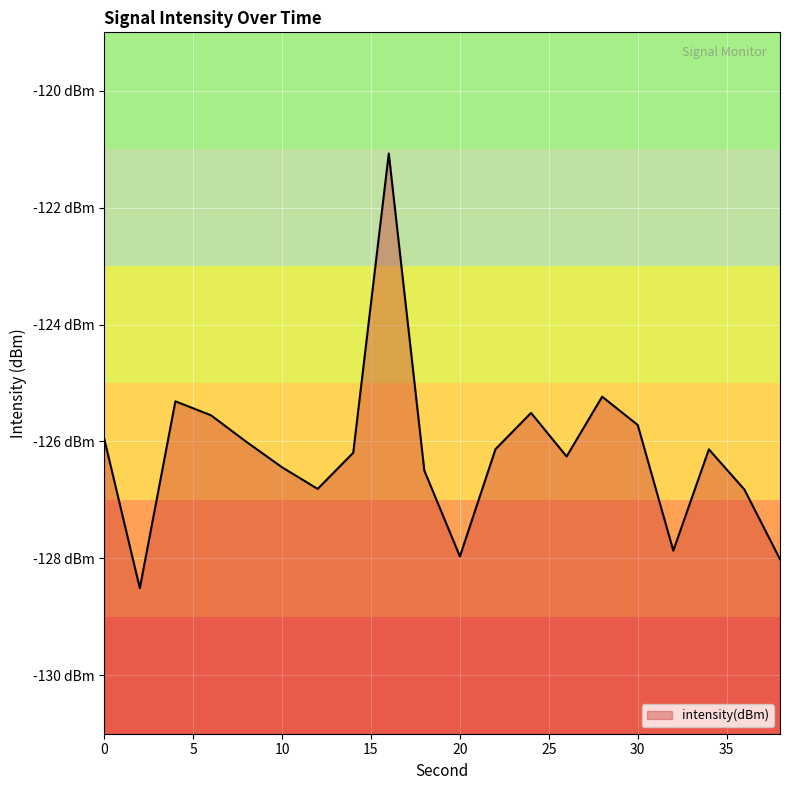

Does the chart display data point markers on the line(s)?

No